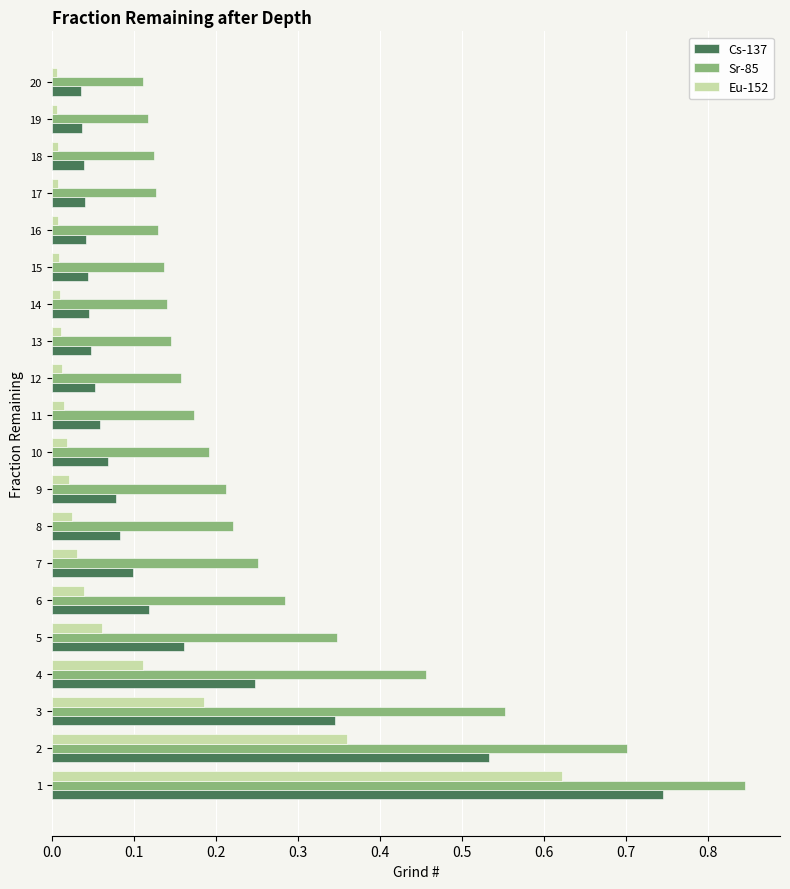

Which series has the largest total across all categories?

Sr-85